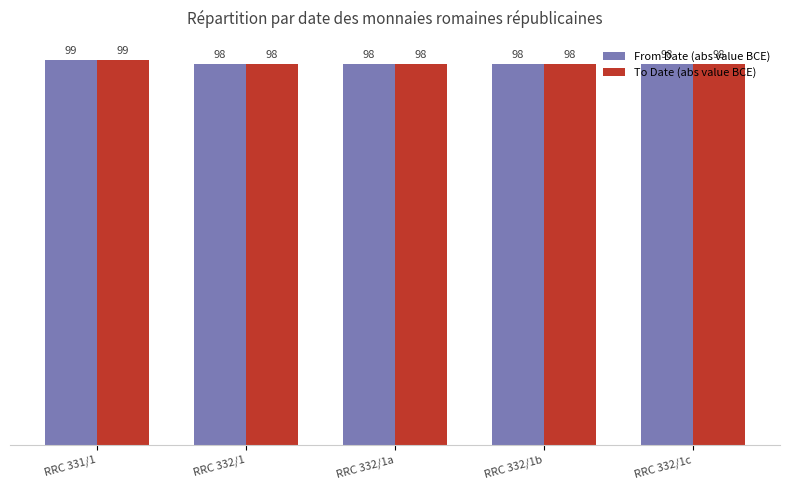

What are all the series names shown in the legend?

From Date (abs value BCE), To Date (abs value BCE)